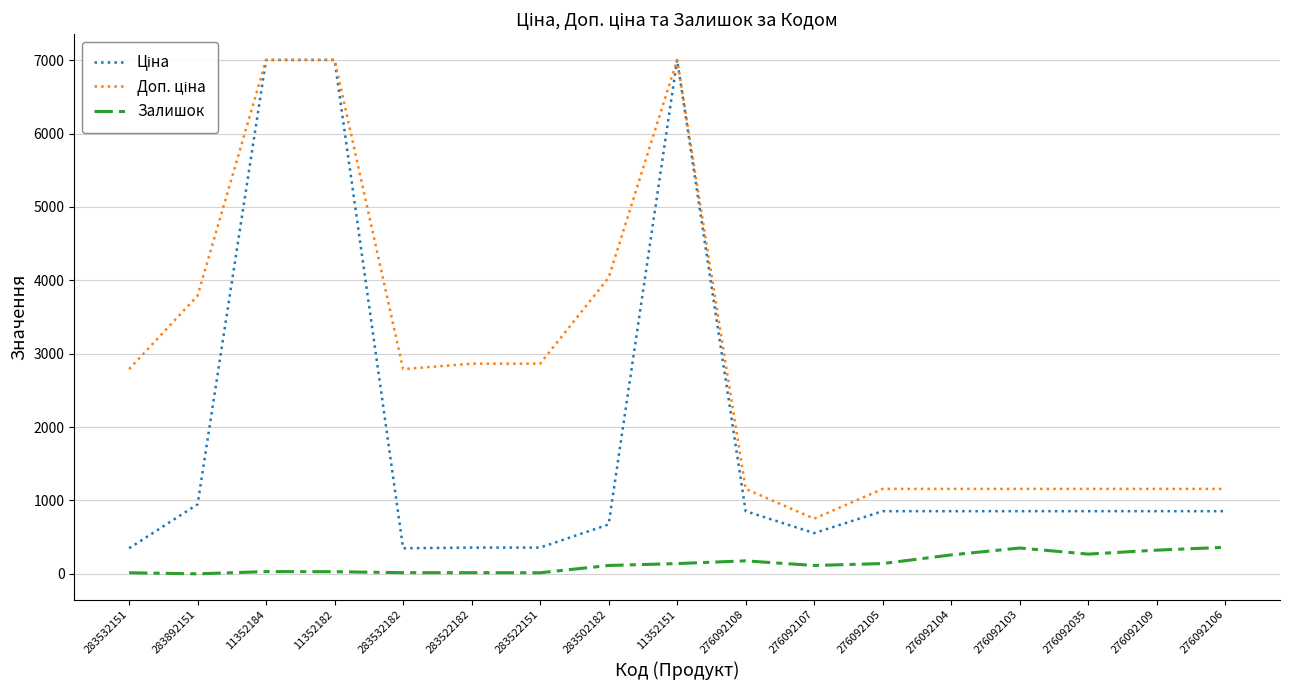

Is it true that Залишок equals 16.0 at 283522182?

True